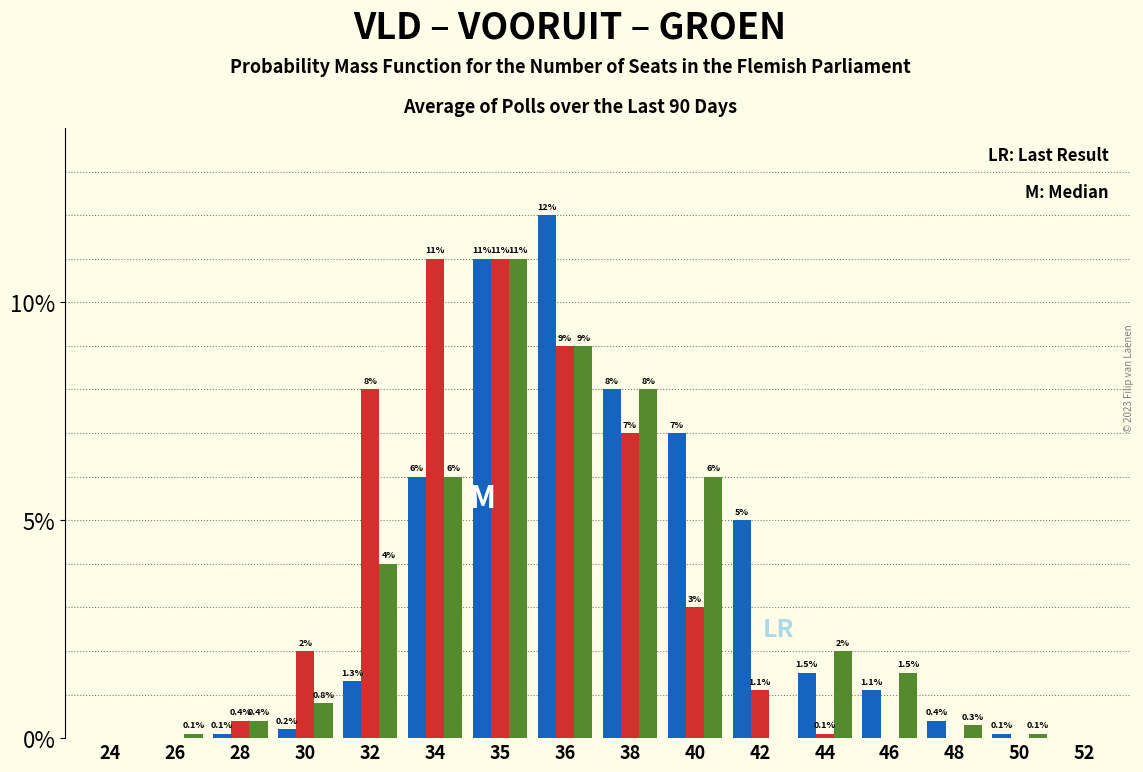

What is the total value across all series at 36?

30.0